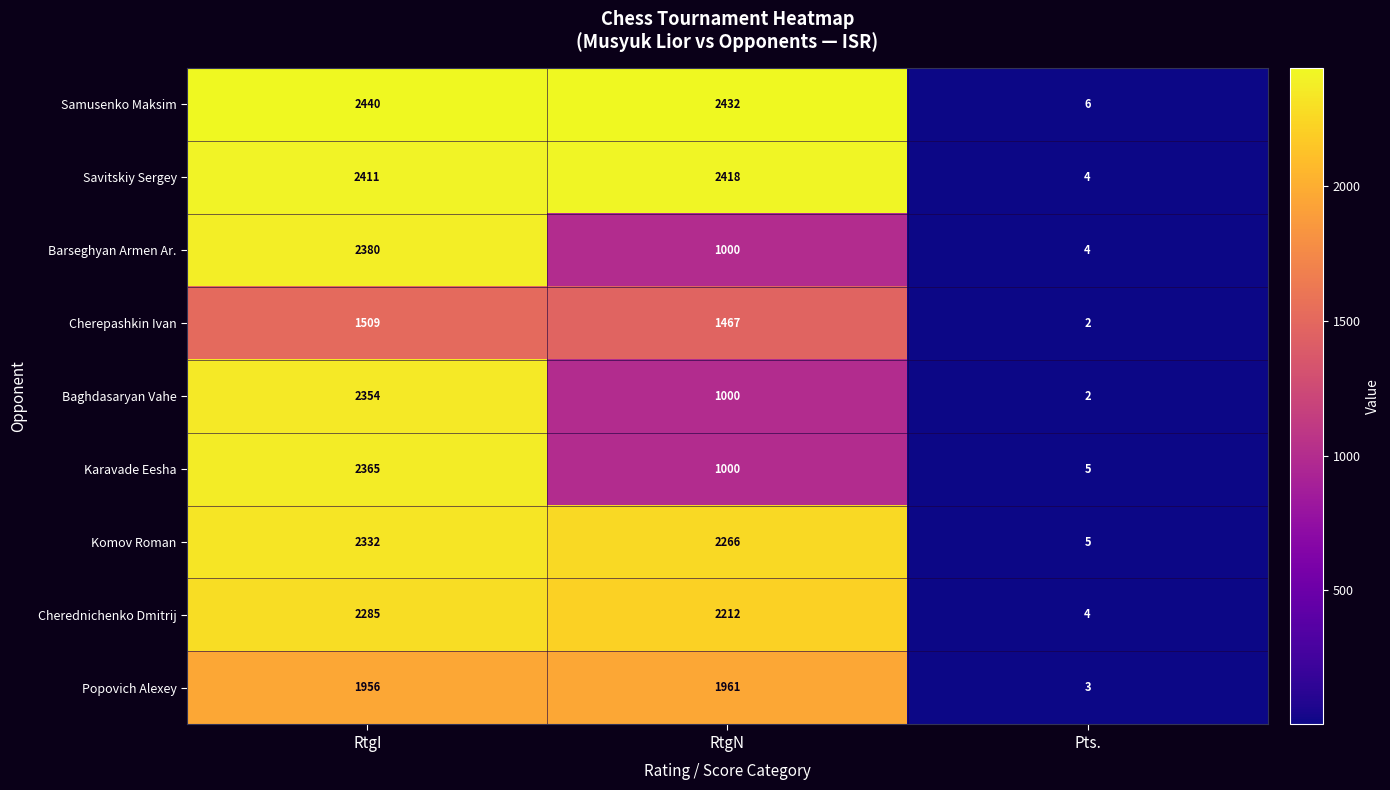

How many values in the Barseghyan Armen Ar. series are below 1000?

1